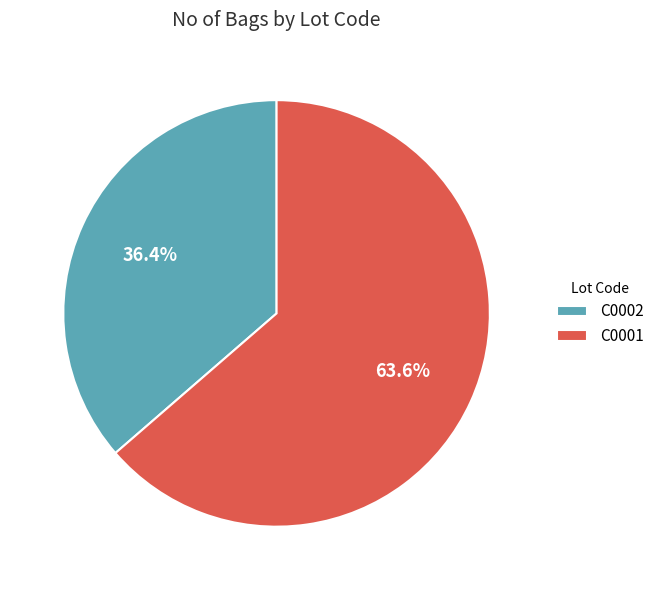

The C0002 slice represents 36% of the pie. True or false?

True